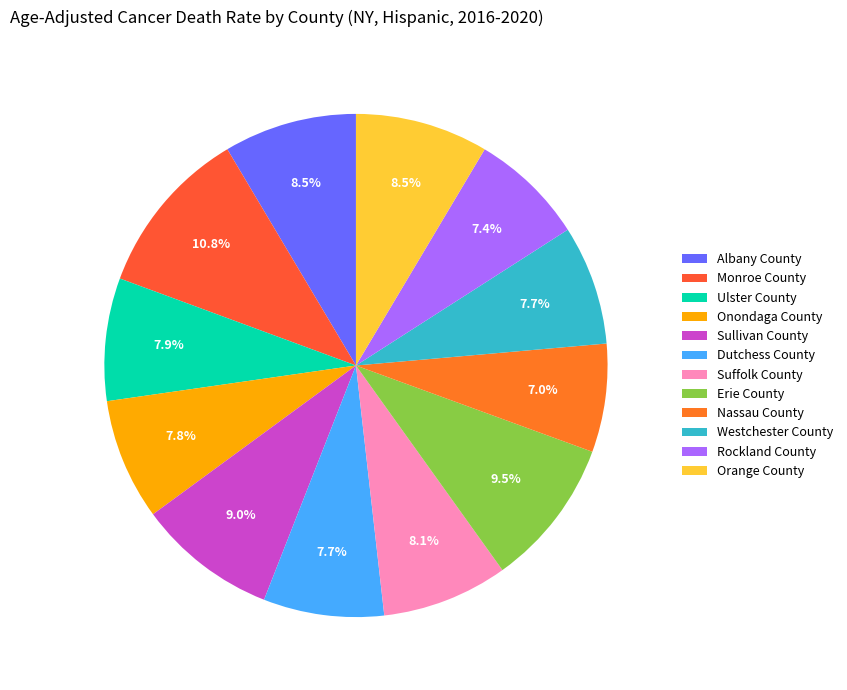

What is the smallest slice in the pie chart?

Nassau County